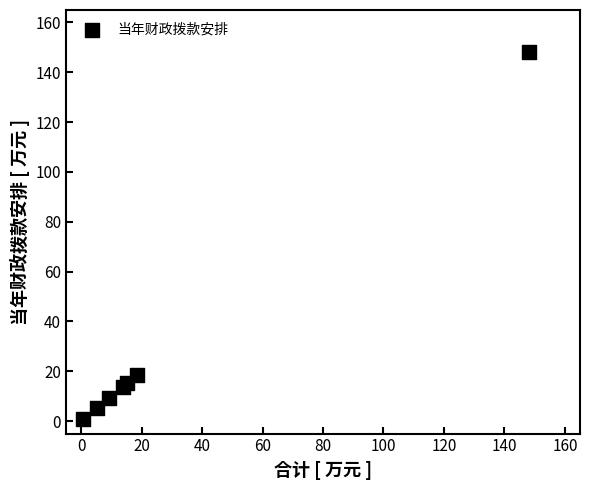

What Y value in the scatter plot is closest to 74?

18.5